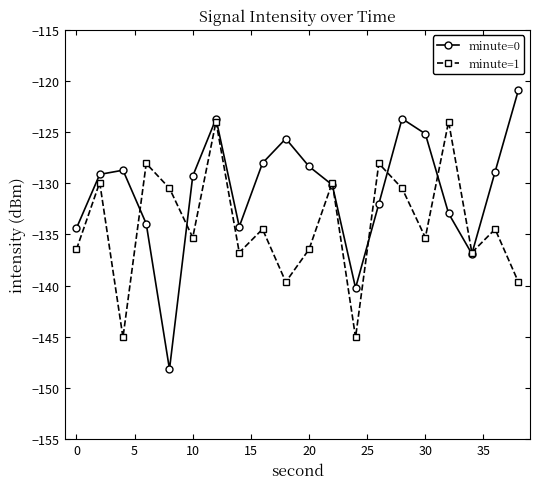

Which series has the widest spread of values?

minute=0